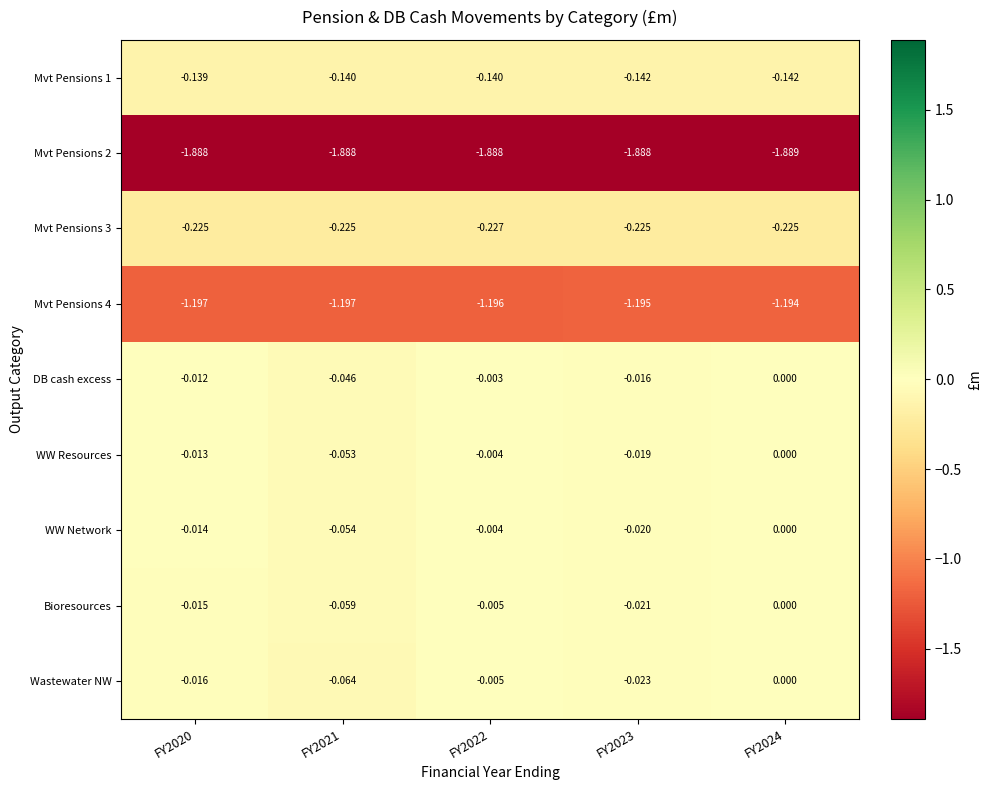

Which series changed the most between FY2020 and FY2023?

Wastewater NW